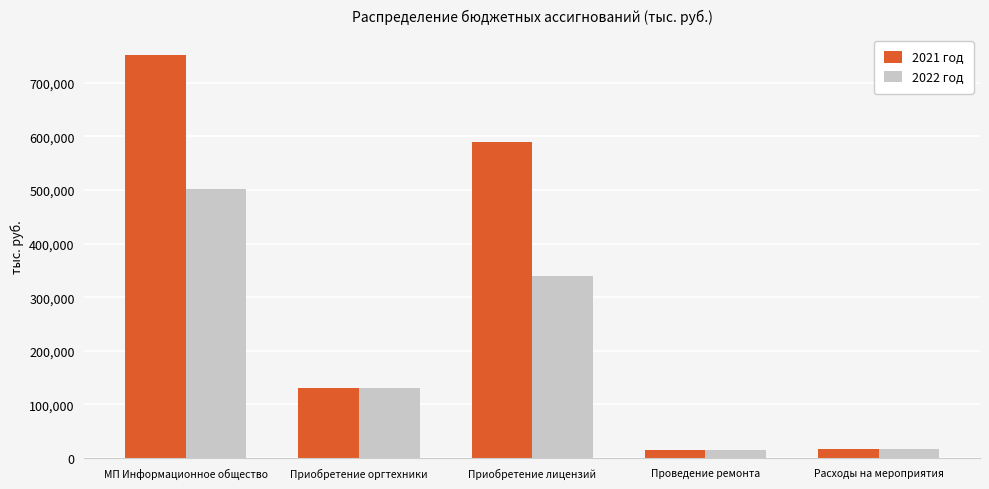

Rank the series by their average value, from highest to lowest.

2021 год, 2022 год